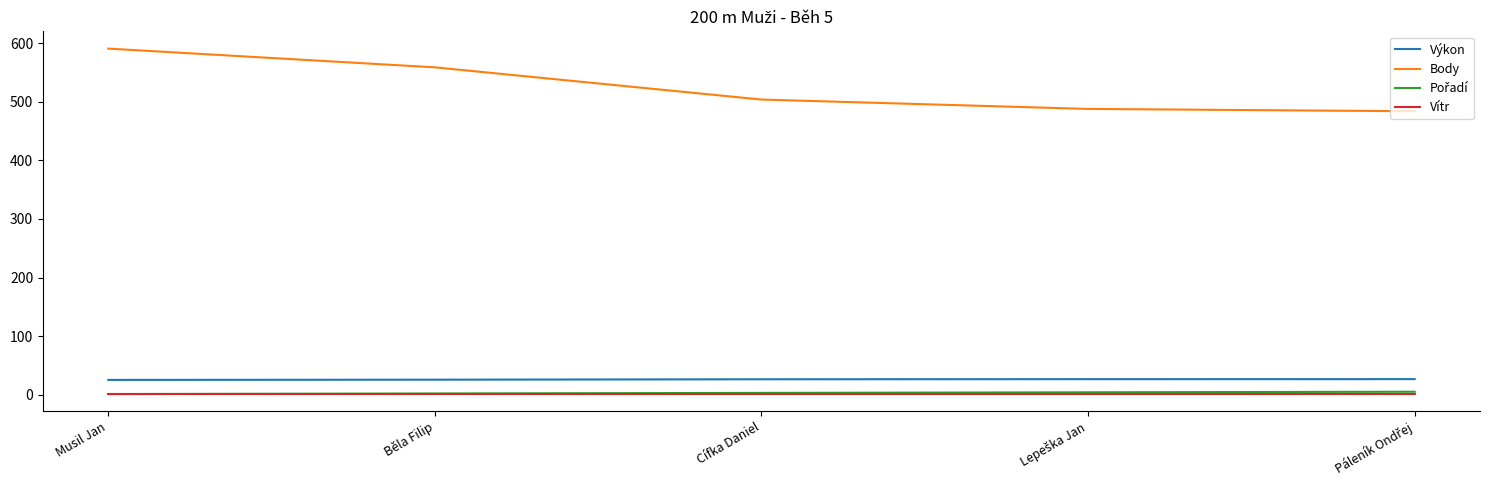

How many lines are shown in the chart?

4